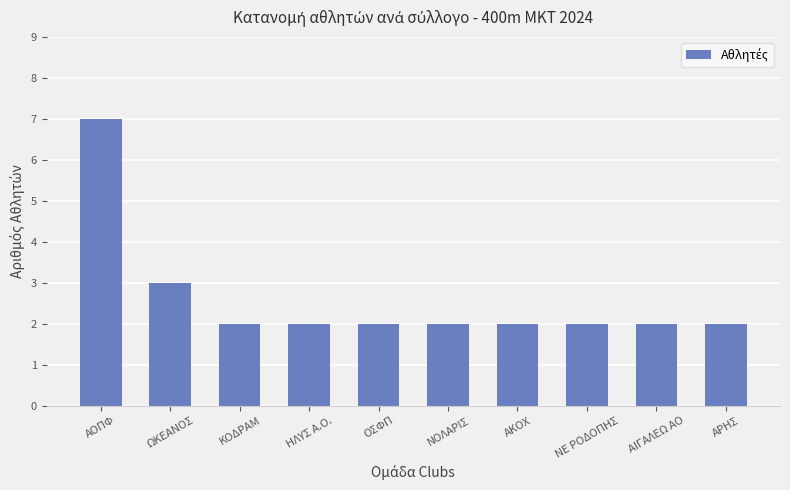

Count the number of data series in this chart.

1